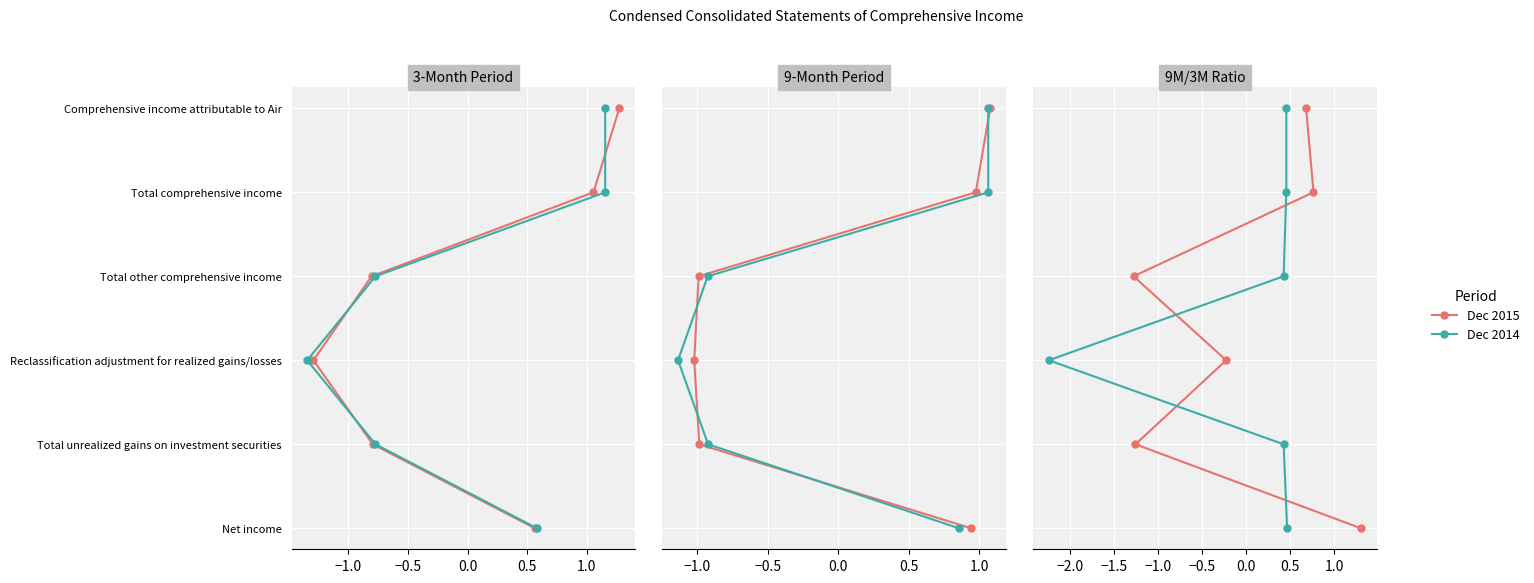

Which series has the largest total across all categories?

3M Dec 2015